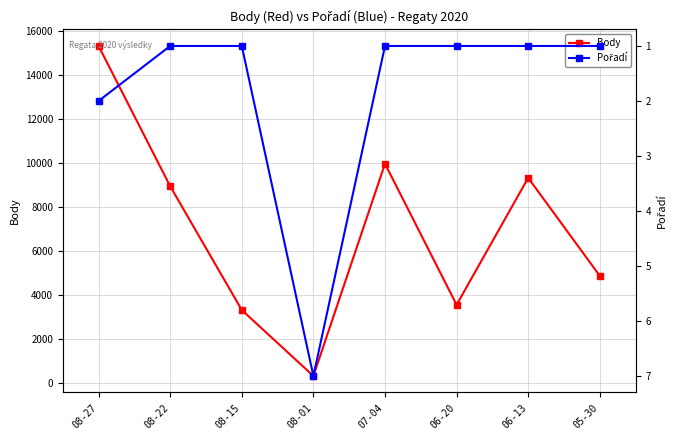

At which category does the chart reach its peak across all series?

08-27